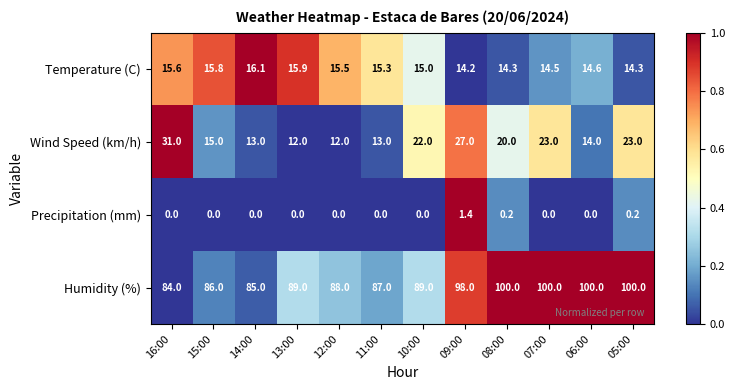

What is the difference between the maximum and minimum values in the Precipitation (mm) series?

1.4